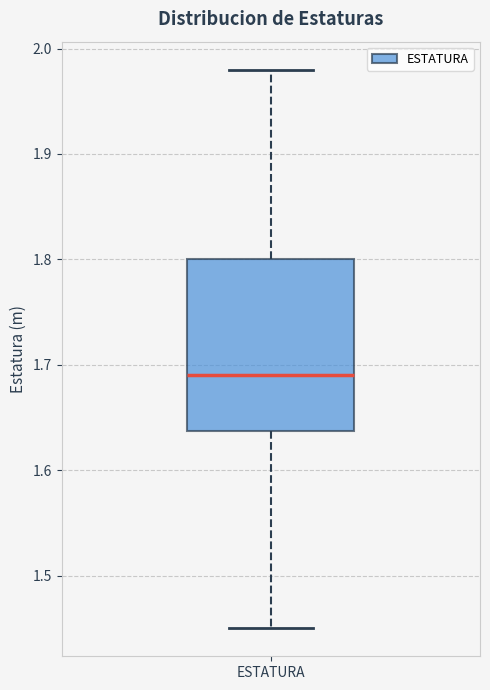

Where is the upper edge of the box for ESTATURA on the y-axis? The values are not printed on the chart, so give them approximately, as read against the axis.

1.80